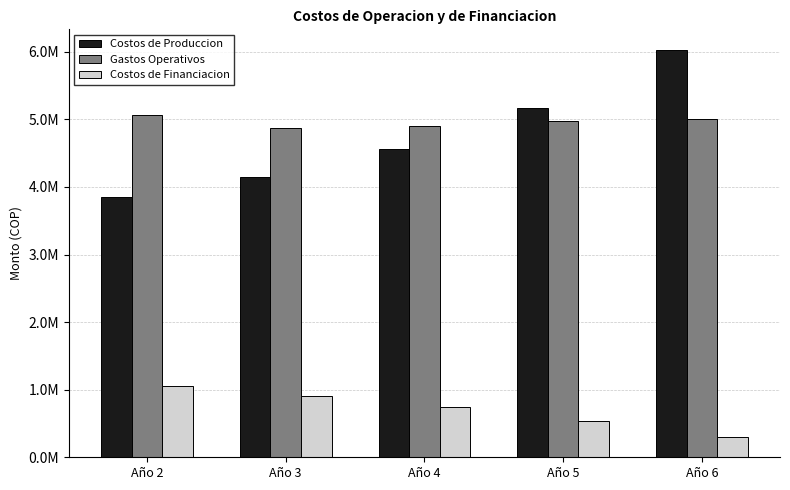

List the labels in order of Costos de Produccion value, smallest first.

Año 2, Año 3, Año 4, Año 5, Año 6